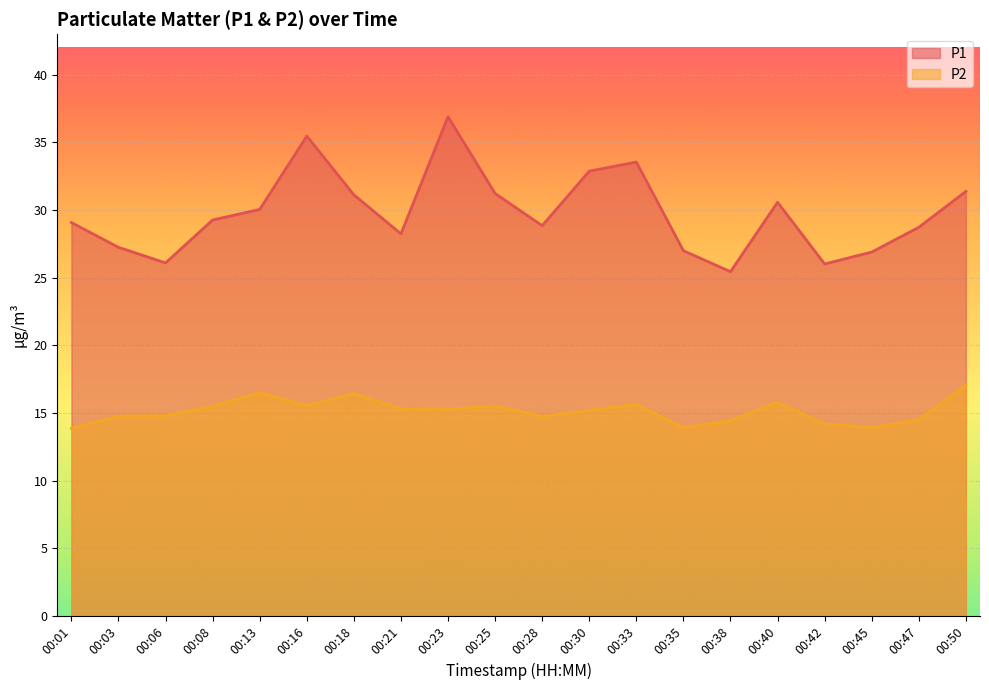

What is the average value of the P1 series?

29.8